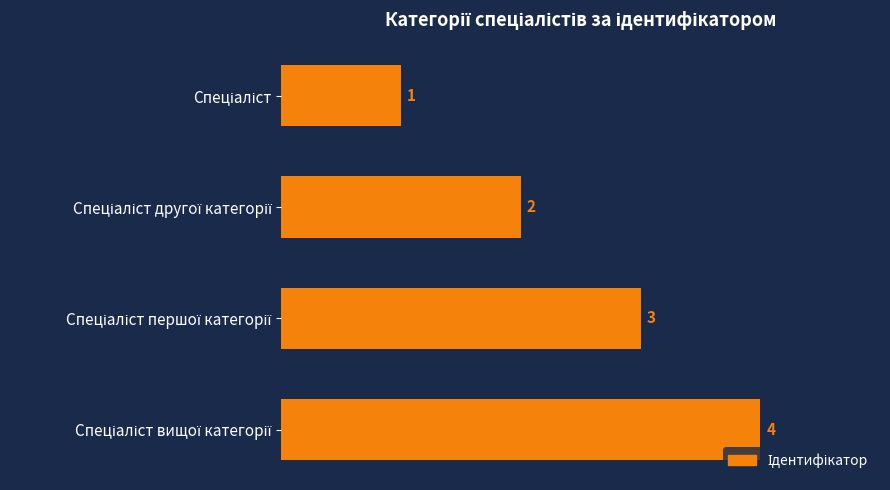

Does the chart contain stacked bars?

No